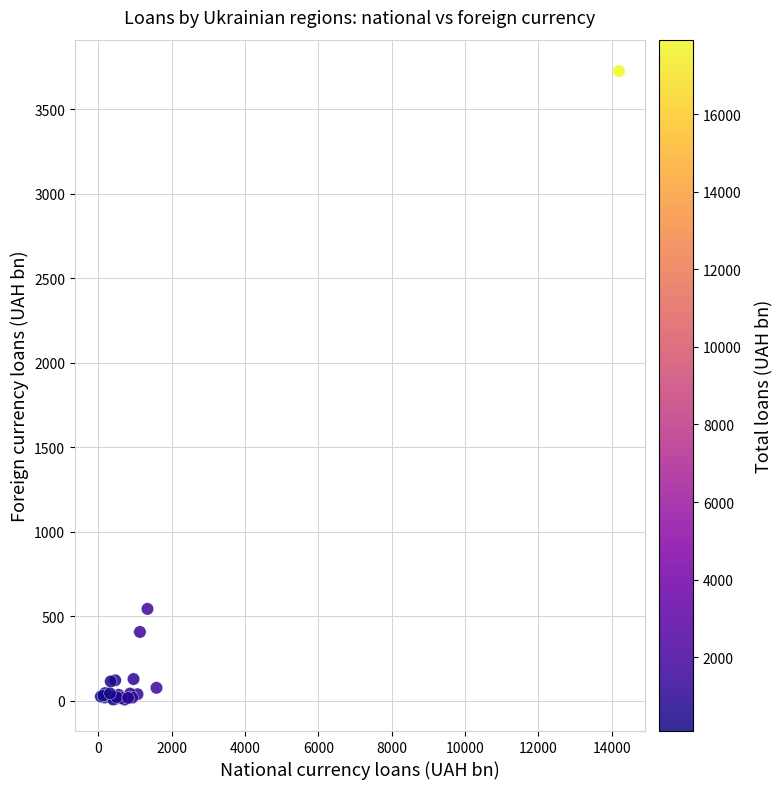

What Y value in the scatter plot is closest to 1866?

544.4